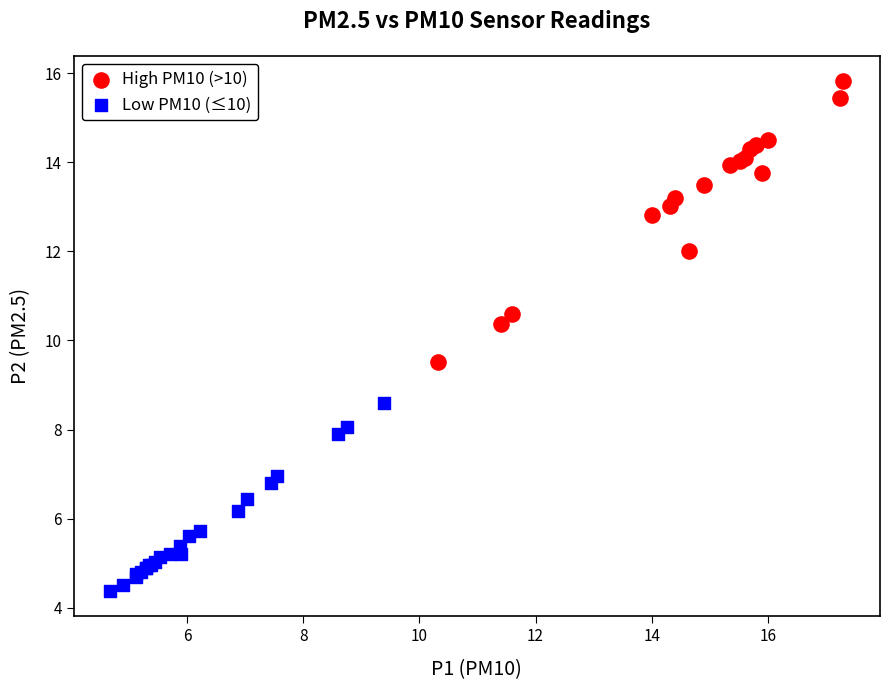

Which series contains the lowest Y value?

Low PM10 (≤10)